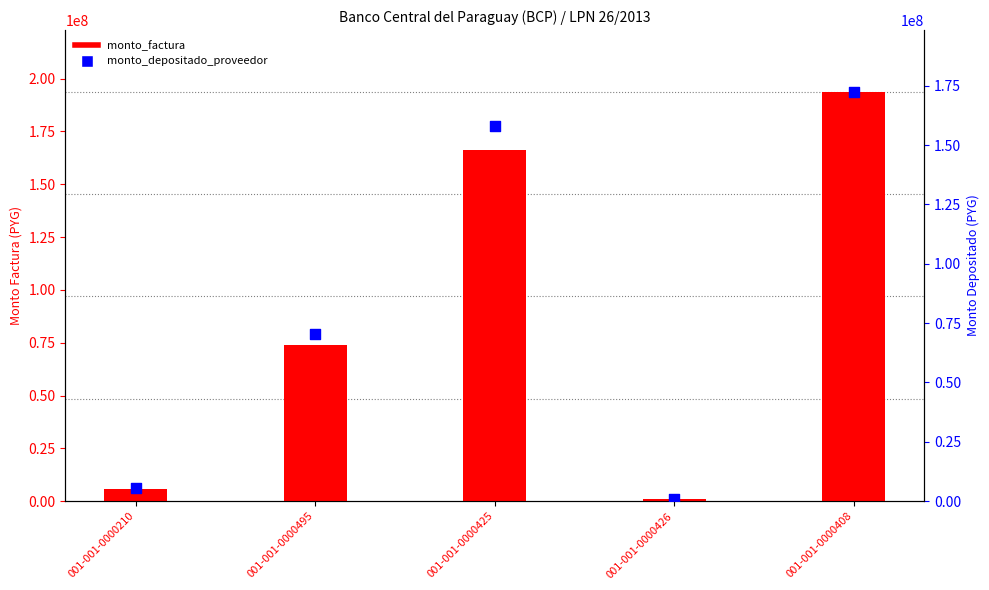

At how many categories does at least one series exceed 89889538?

2